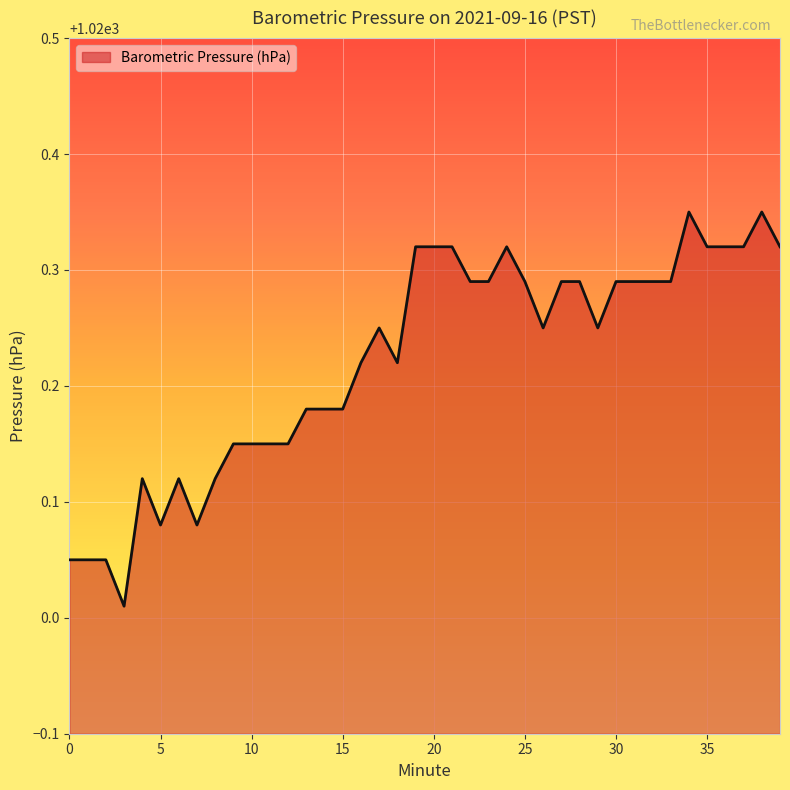

What is the difference between the maximum and minimum values?

0.3